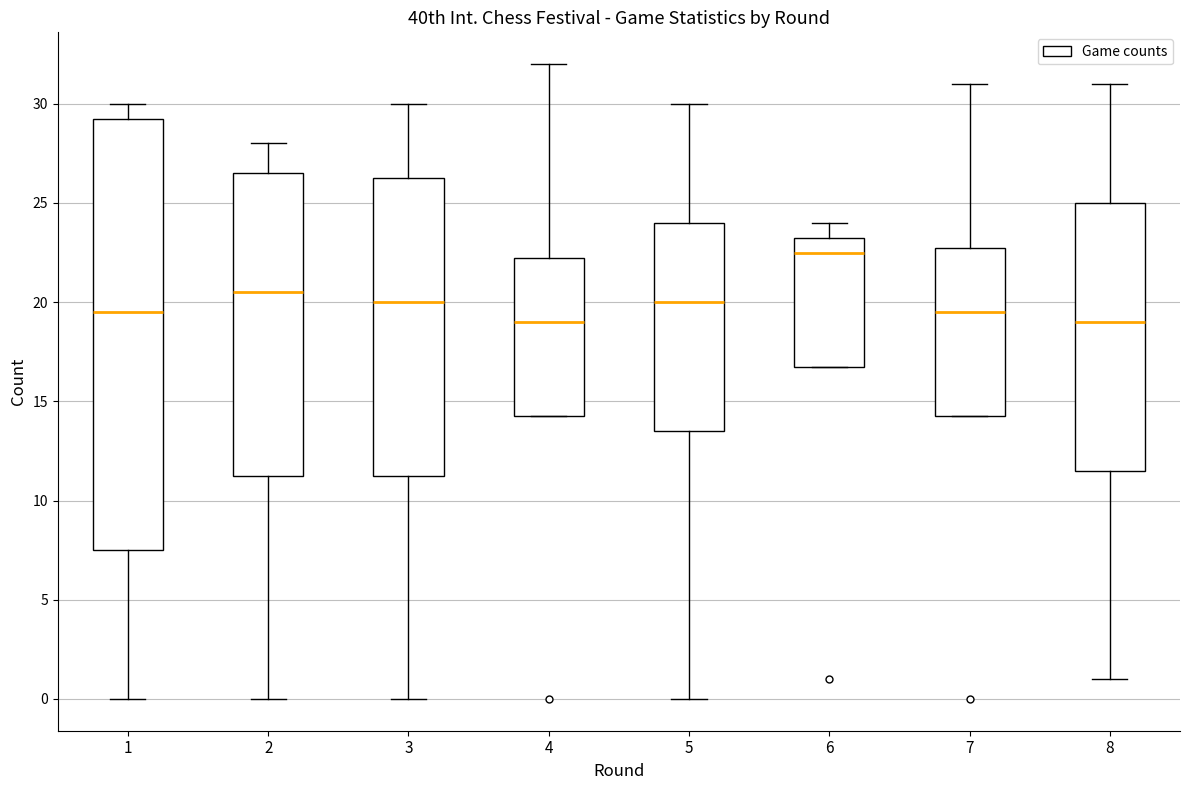

Comparing the boxes themselves (not the whiskers), which one is the tallest?

1